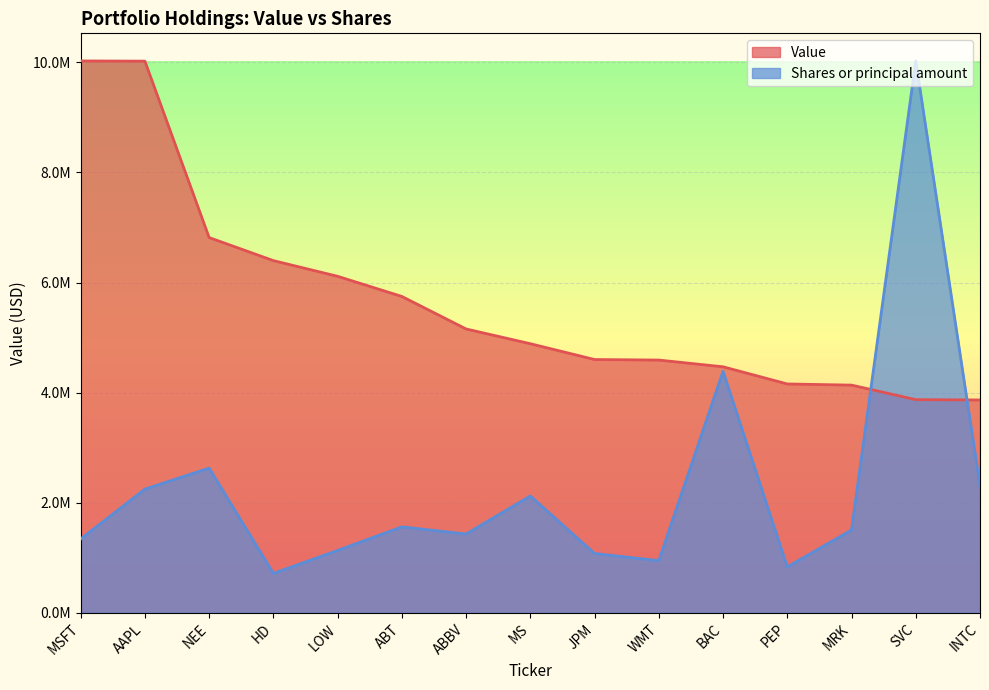

What is the difference between the highest and lowest values at LOW?

4980907.0